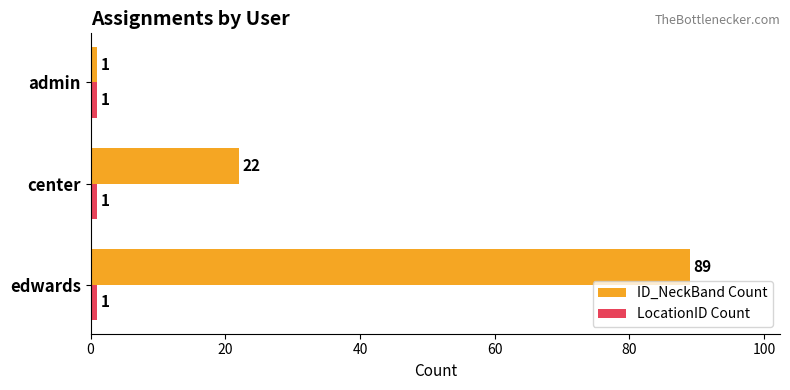

How many series are shown in this chart?

2